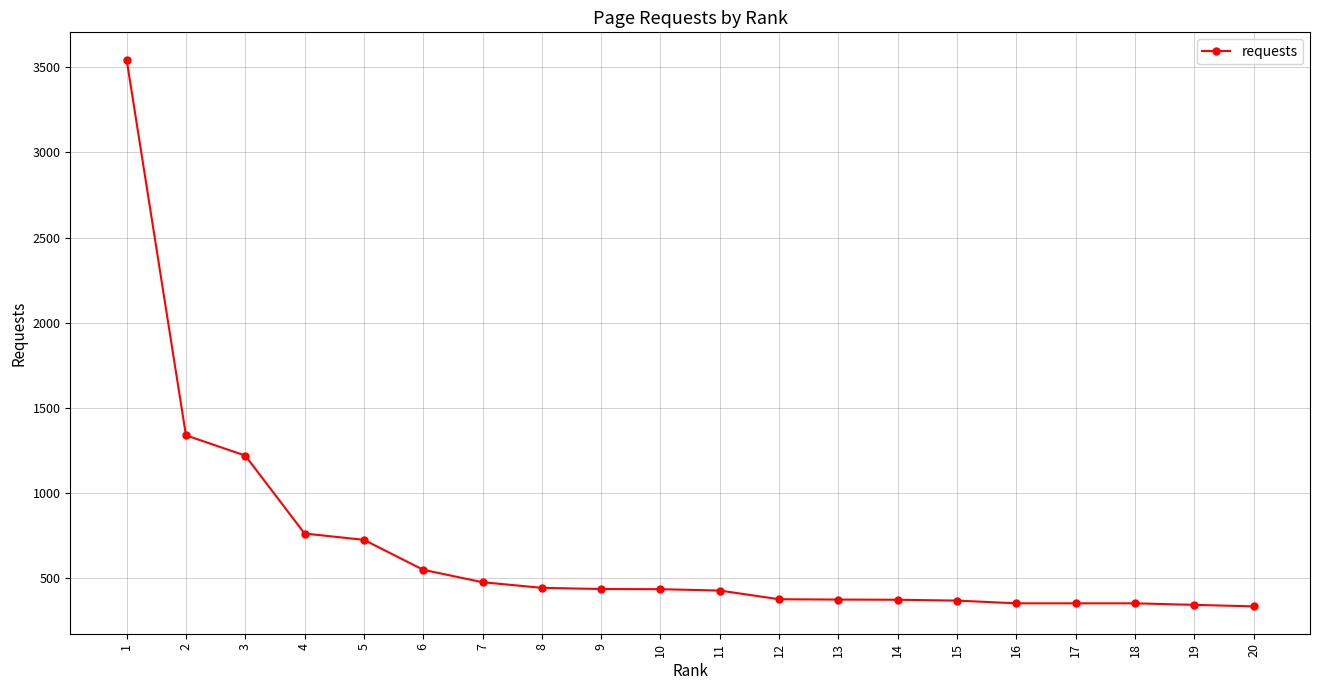

How many lines are shown in the chart?

1